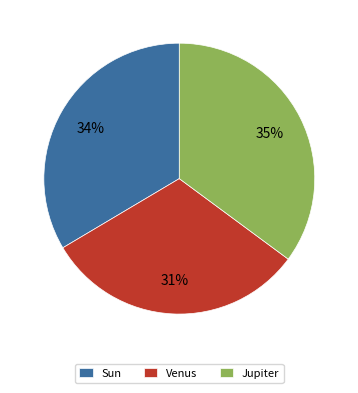

True or false: Venus accounts for 19% of the total.

False